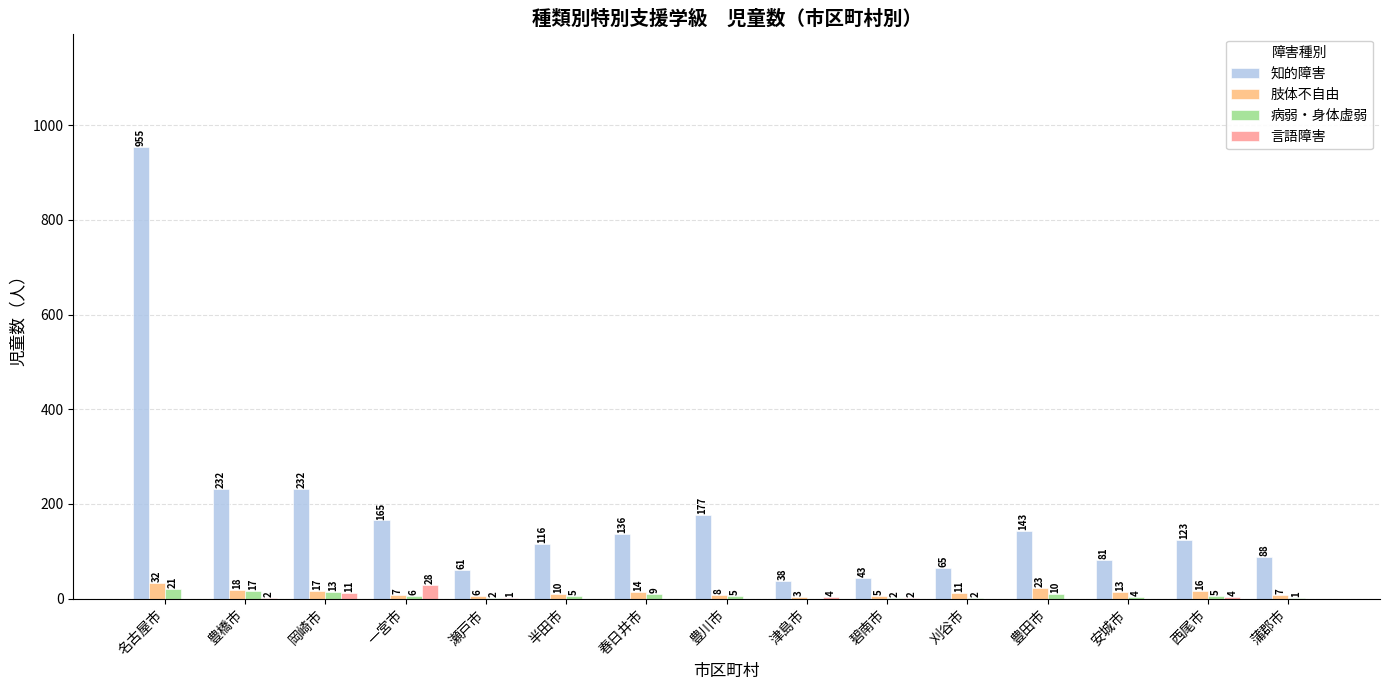

What is the maximum value shown in the chart?

955